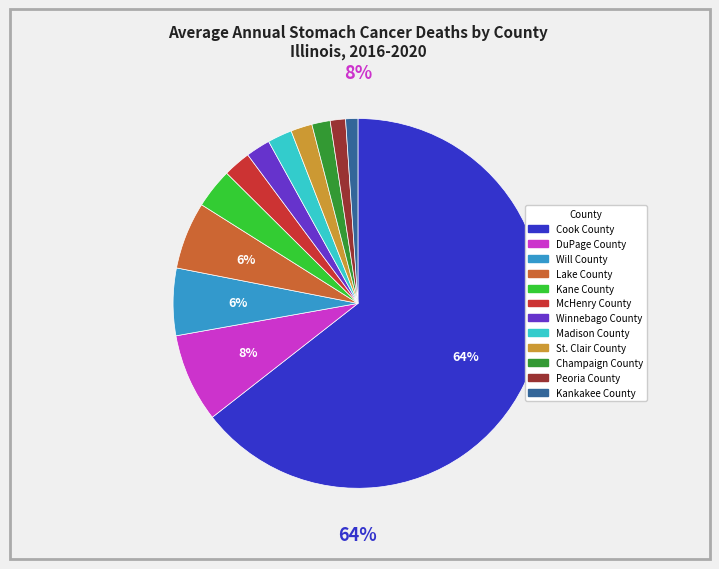

Is there any slice that represents more than half of the pie?

Yes